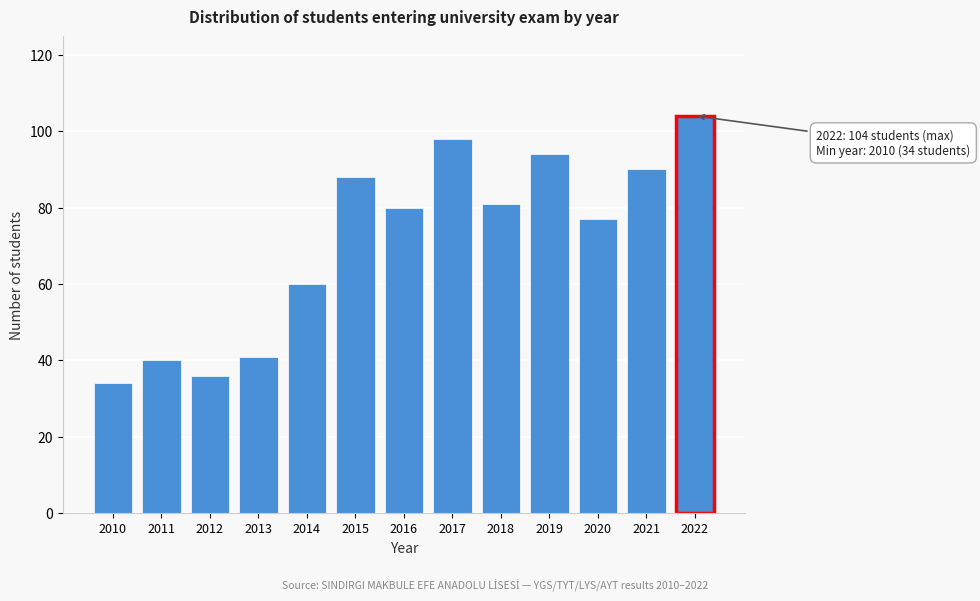

Reading left to right, transcribe all the data shown in this chart.

34	40	36	41	60	88	80	98	81	94	77	90	104